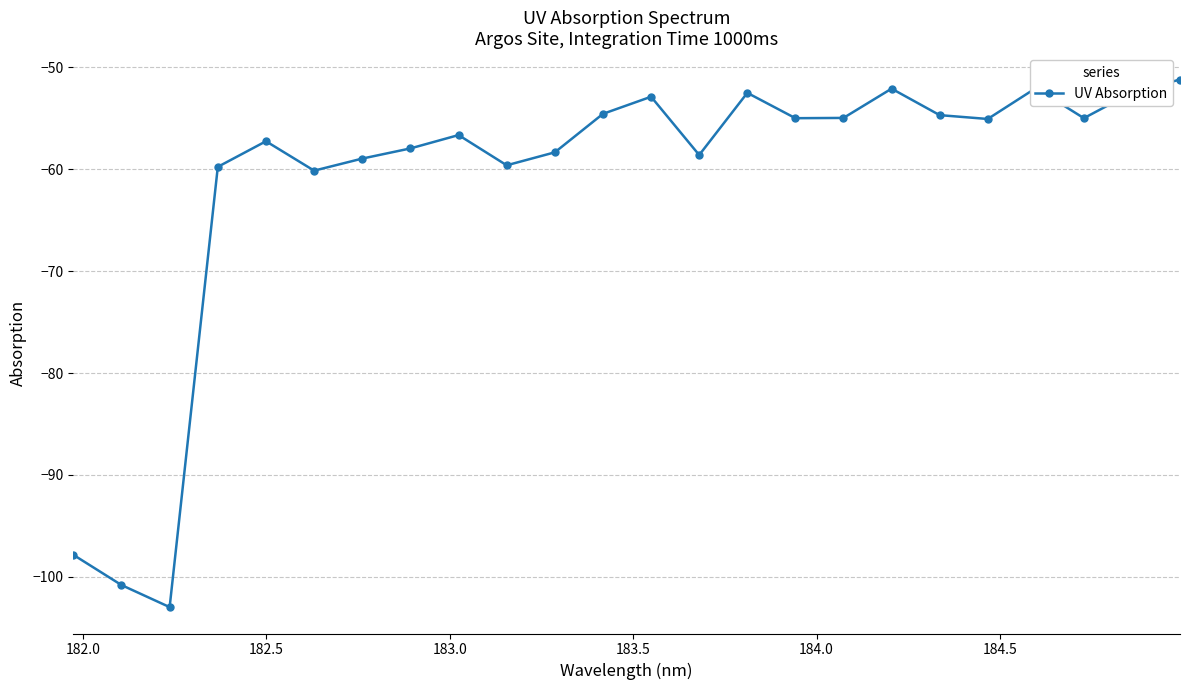

True or false: the data has more than 2 interior local peaks.

True